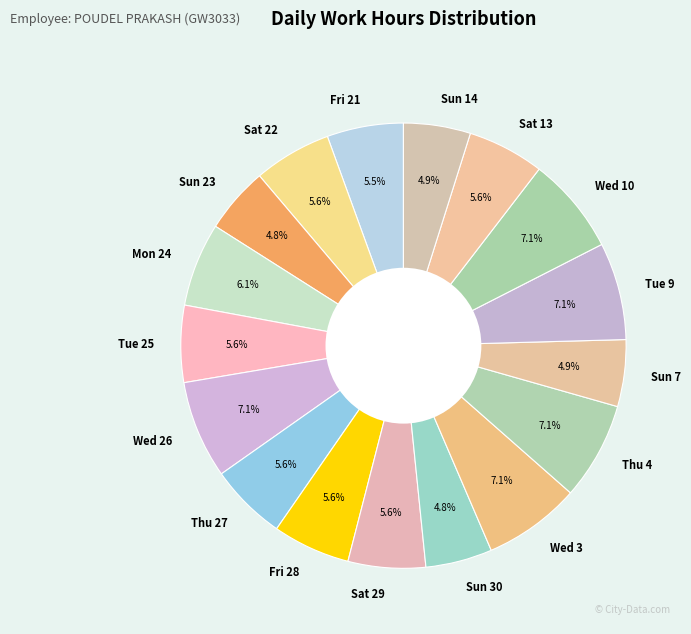

Combined, do Tue 9 and Sat 29 account for over 50%?

No